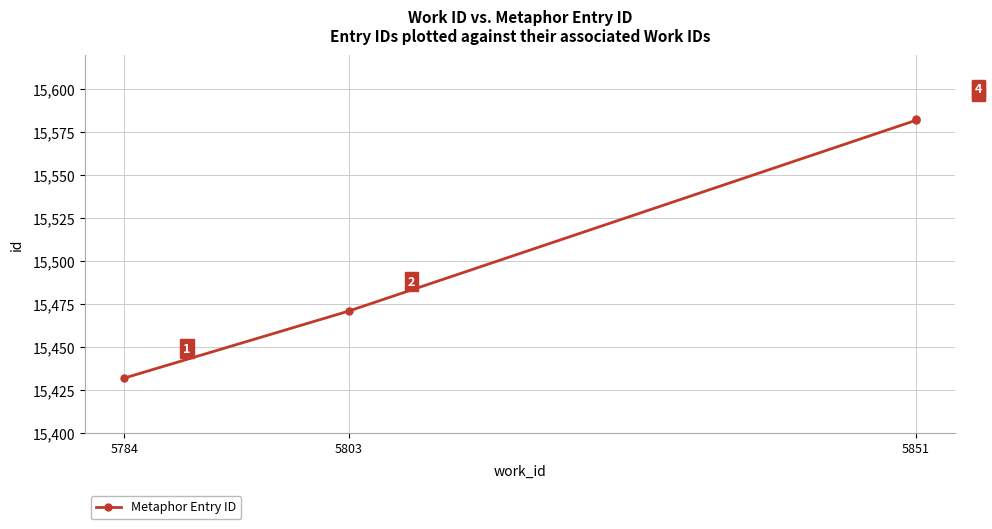

The value at 5784 is 26331. True or false?

False